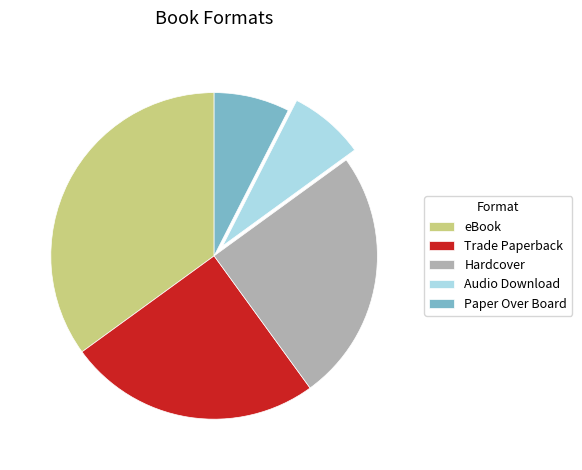

Which has a higher value, Paper Over Board or Trade Paperback?

Trade Paperback